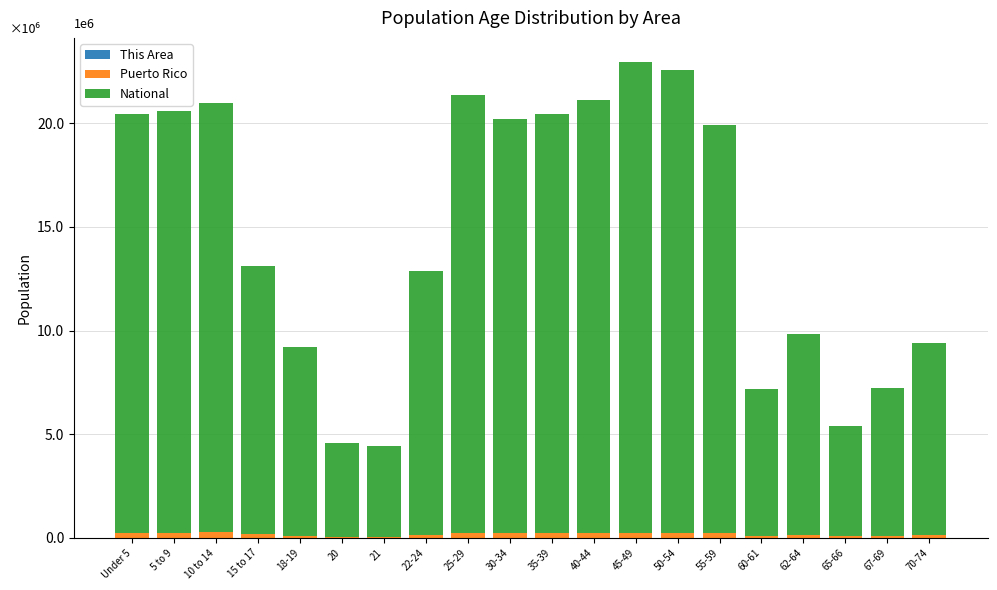

What is the sum of all National values?

290190983